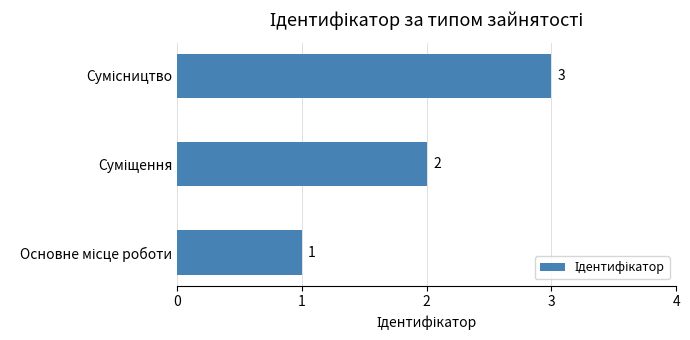

What is the maximum value shown in the chart?

3